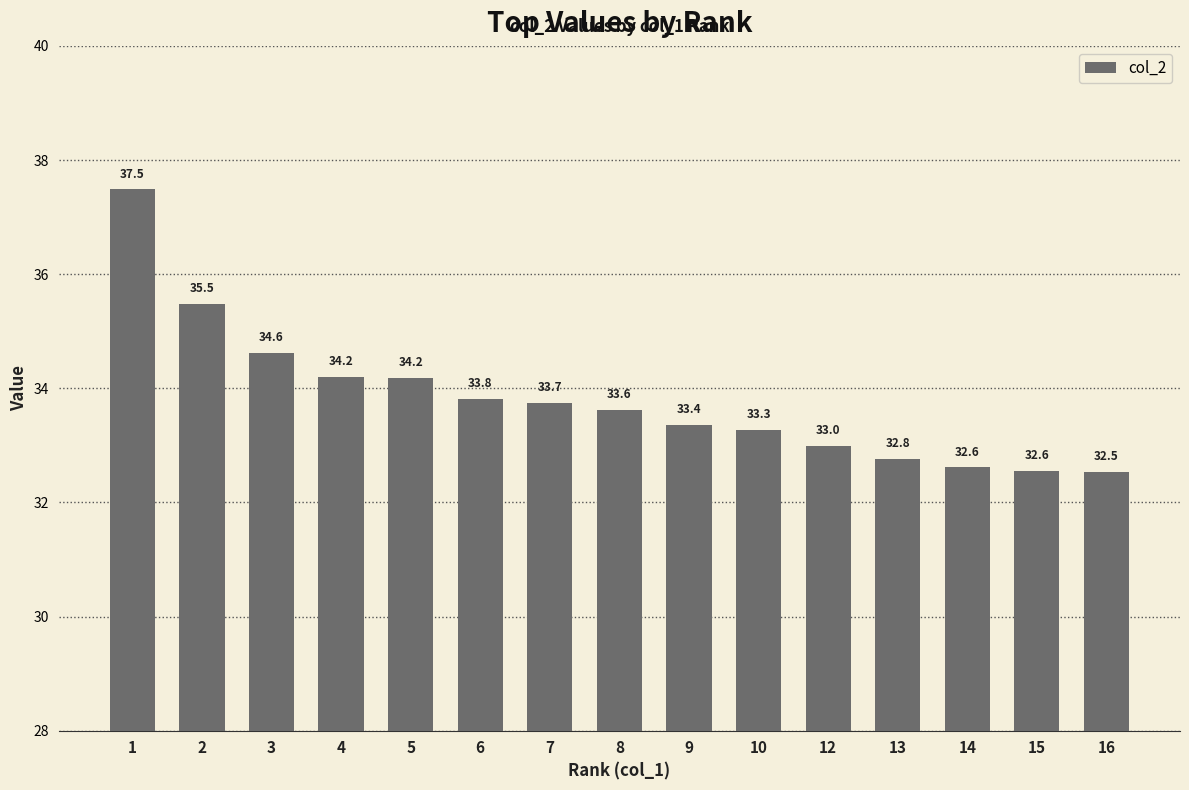

What is the change in value from 4 to 10?

-0.9